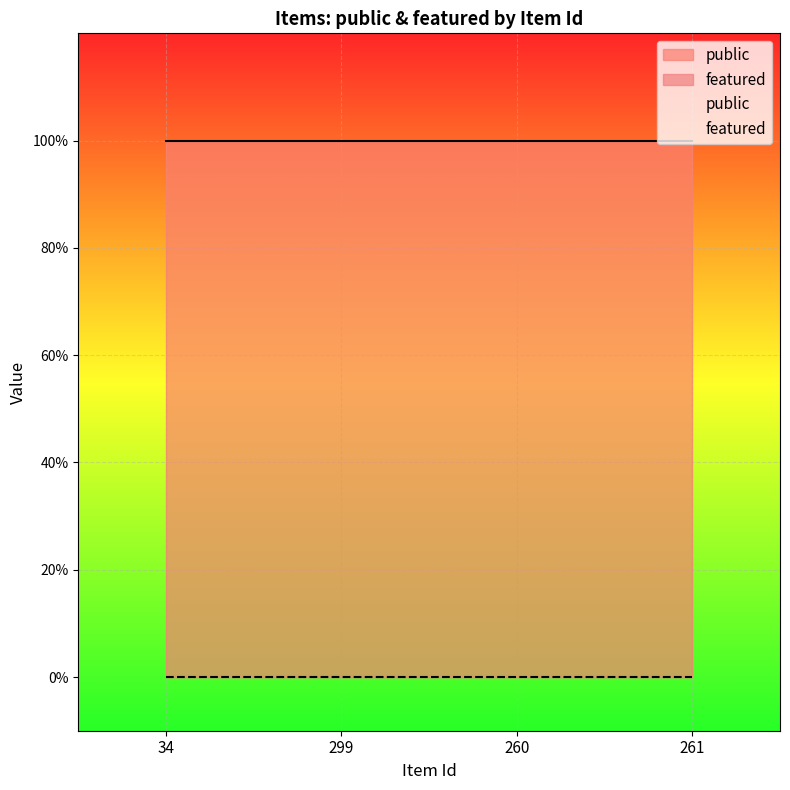

Reading right to left, list all the values displayed in this chart.

public: 1	1	1	1
featured: 0	0	0	0